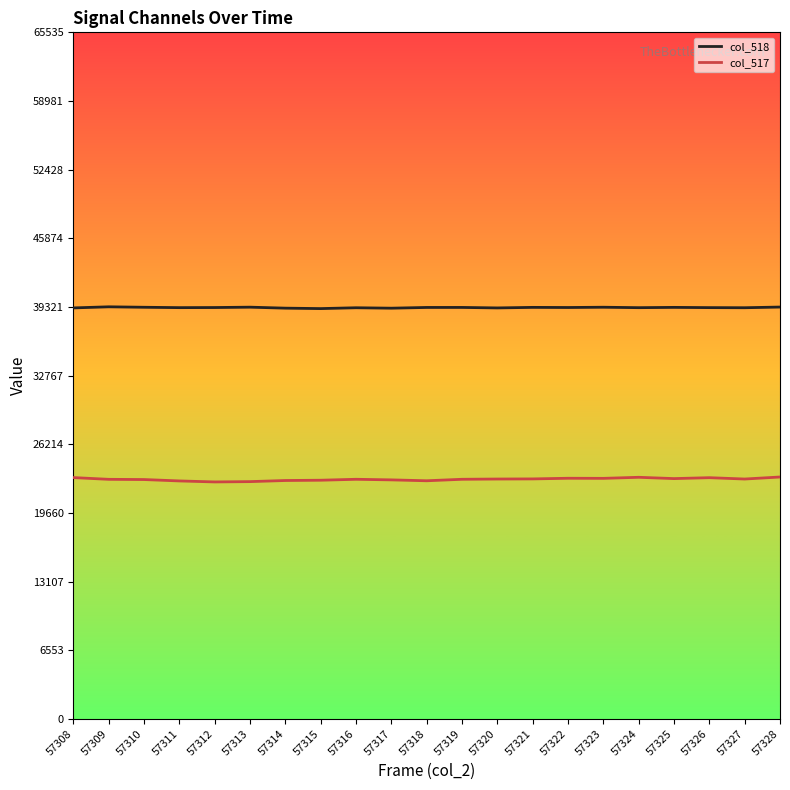

What is the lowest value of the col_518 series?

39162